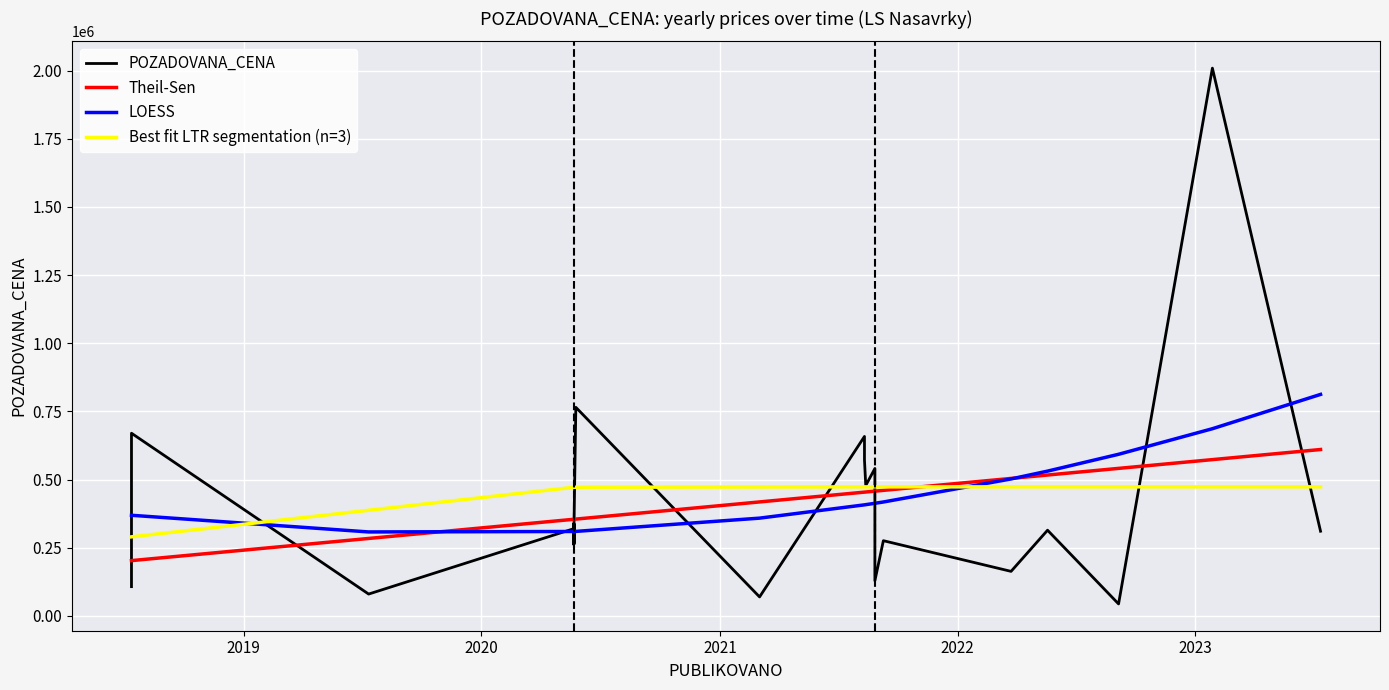

True or false: LOESS has more than 2 points higher than both neighbors.

False